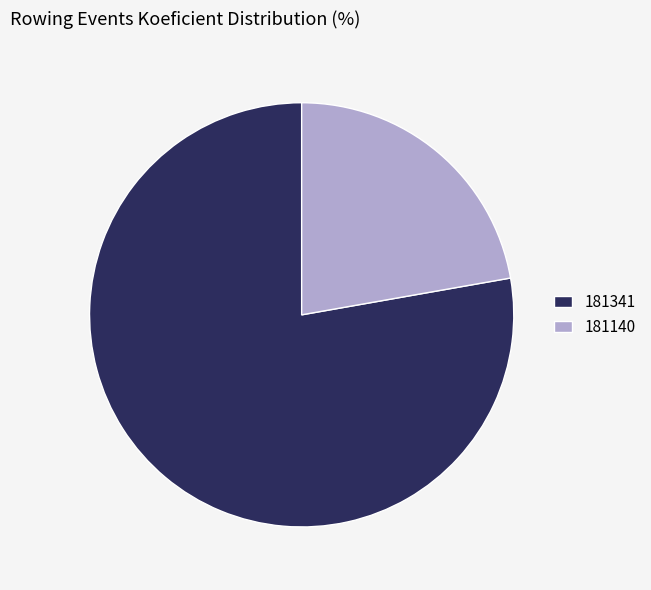

What is the ratio of the value at 181140 to the value at 181341?

0.3